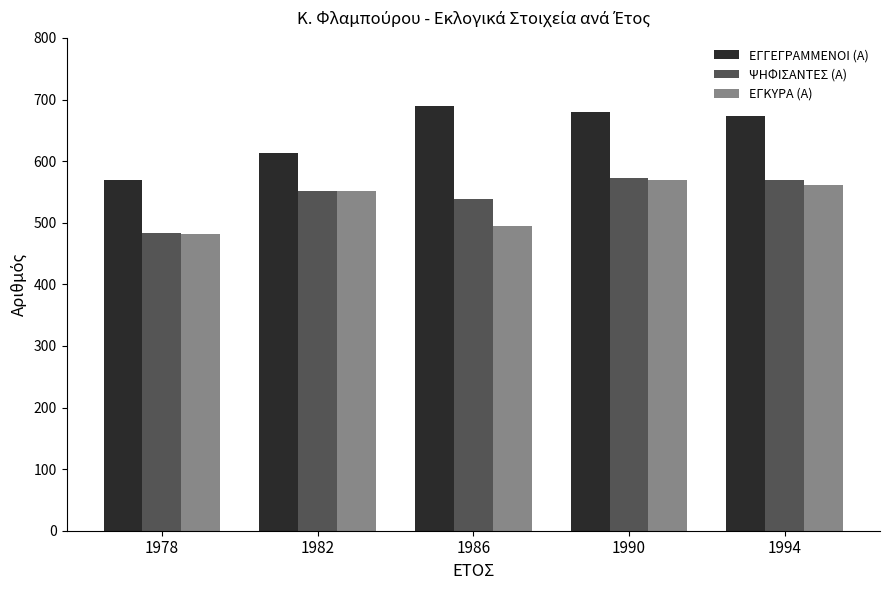

Reading right to left, extract all data points from this chart.

ΕΓΓΕΓΡΑΜΜΕΝΟΙ (Α): 1994=673	1990=680	1986=689	1982=614	1978=569
ΨΗΦΙΣΑΝΤΕΣ (Α): 1994=569	1990=573	1986=539	1982=552	1978=483
ΕΓΚΥΡΑ (Α): 1994=561	1990=569	1986=495	1982=551	1978=482